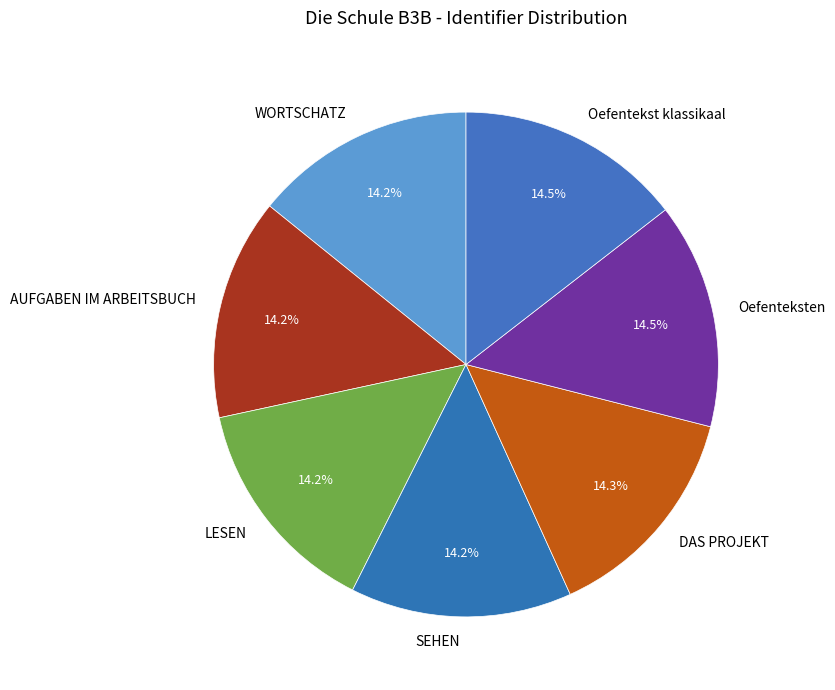

The Oefentekst klassikaal slice represents 8% of the pie. True or false?

False